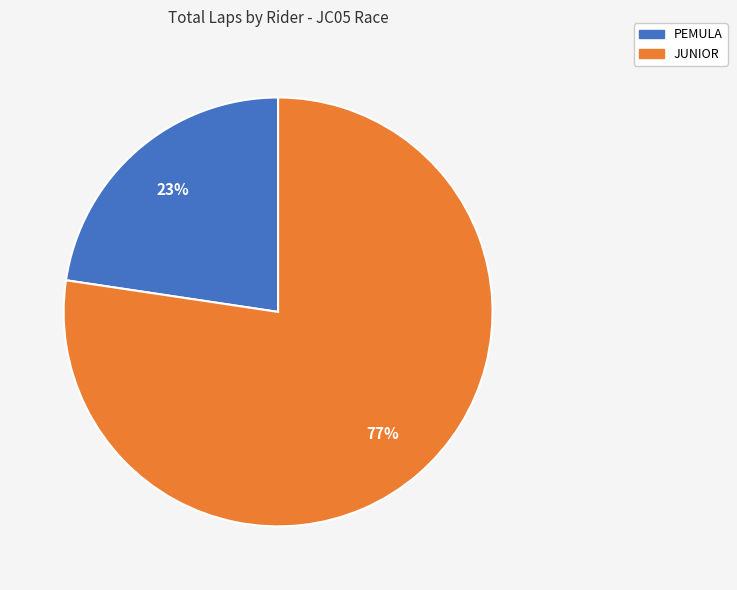

To the nearest percent, what is the average slice percentage?

50%